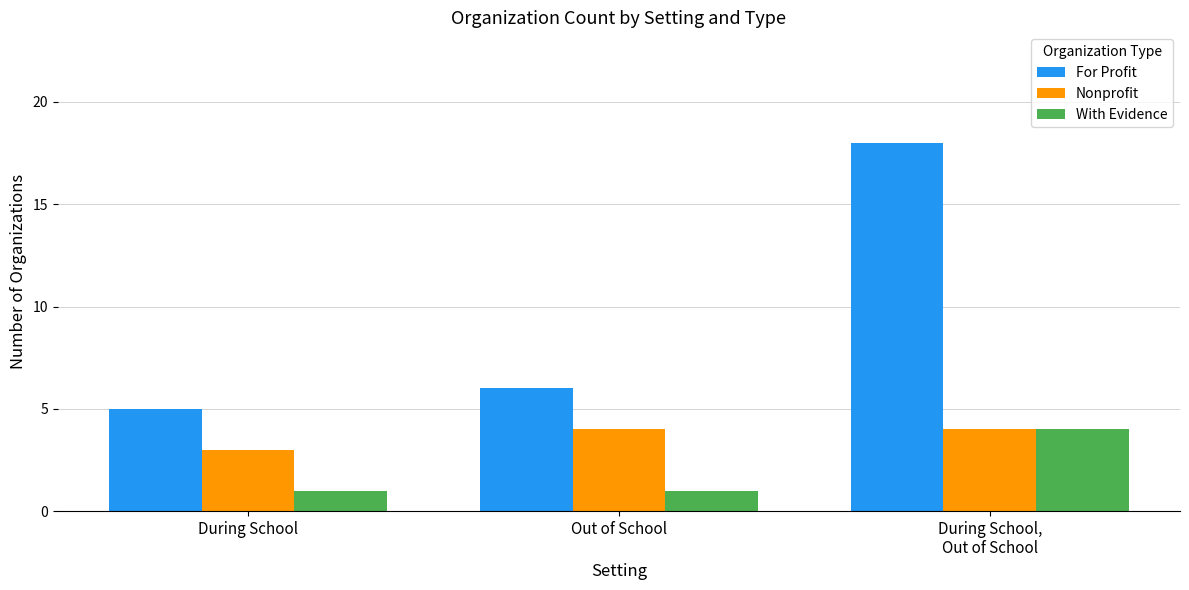

Is the value of For Profit at Out of School greater than the value of With Evidence at Out of School?

Yes